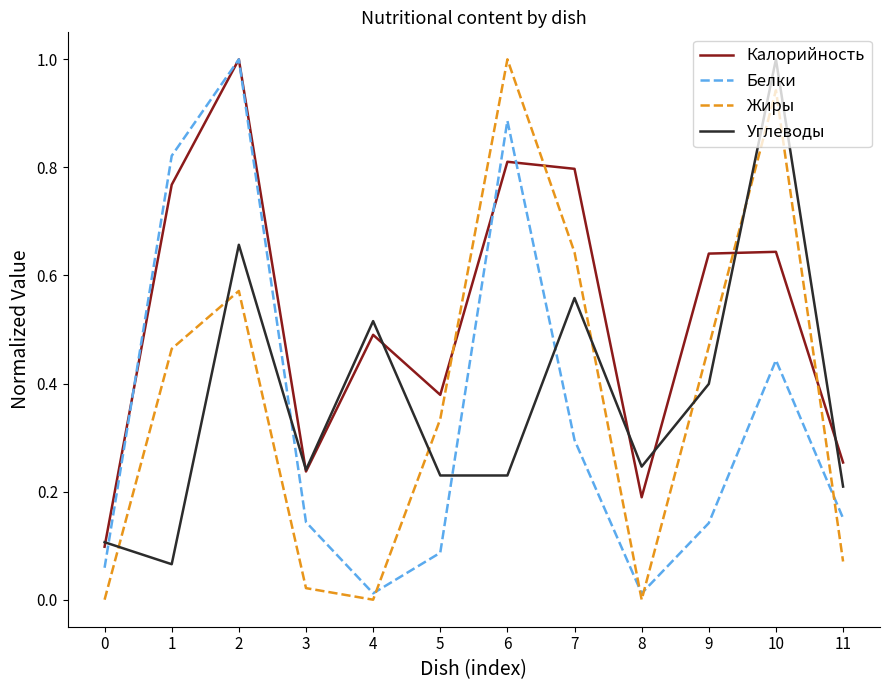

What is the maximum value shown in the chart?

1.0